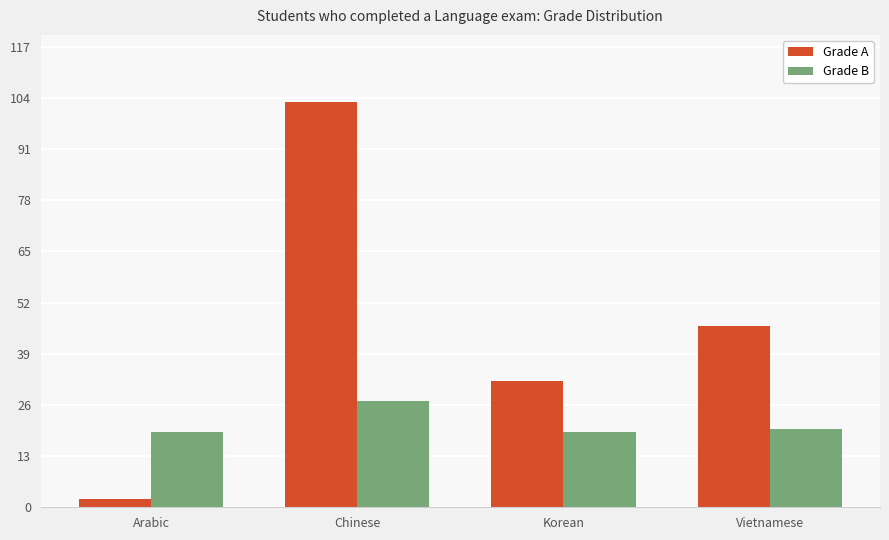

At which label does Grade A first exceed 46?

Chinese